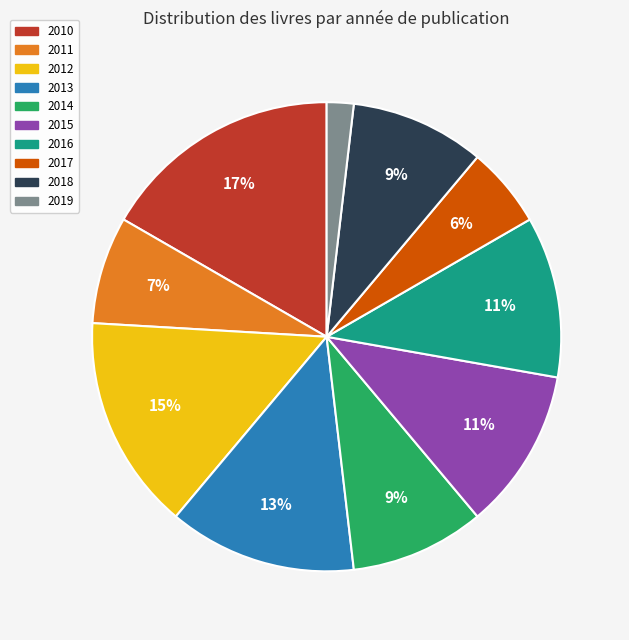

True or false: 2011 accounts for 22% of the total.

False